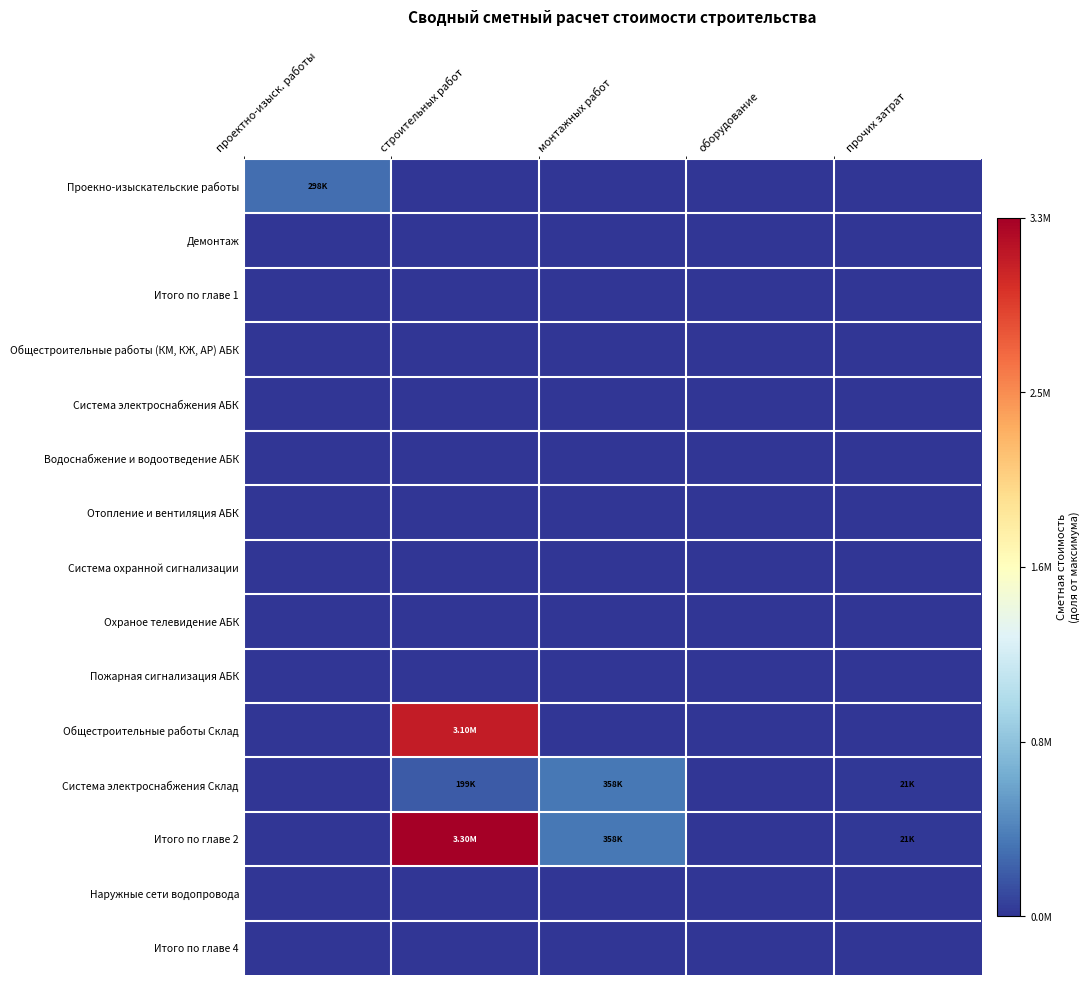

Count the number of categories in the chart.

5